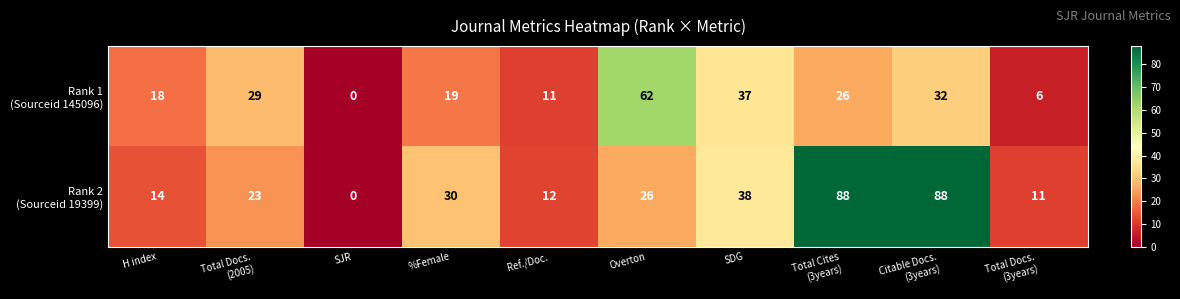

What is the spread (max minus min) of values at H index?

4